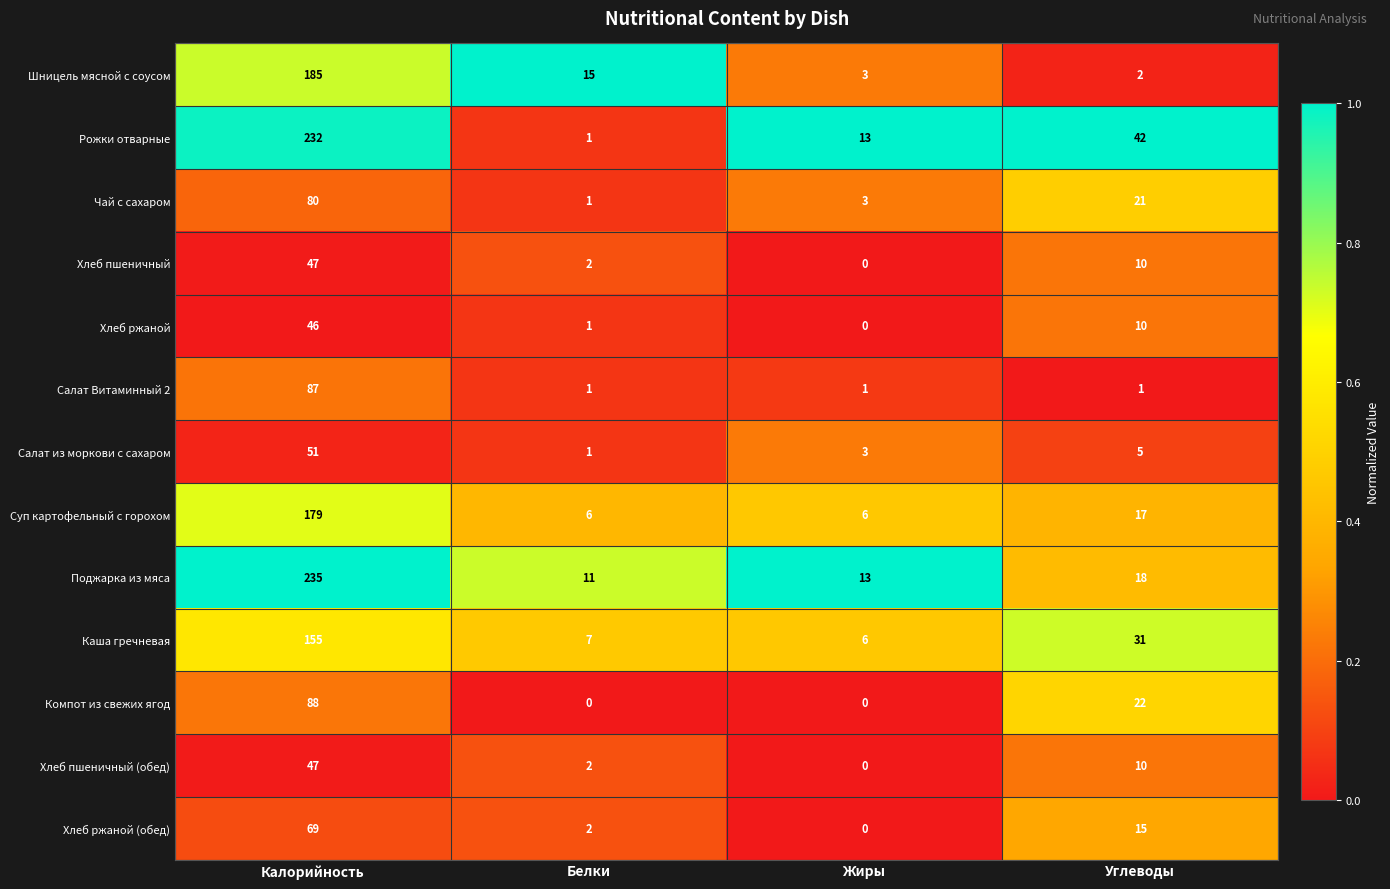

What is the sum of the Суп картофельный с горохом values at Белки and Калорийность?

185